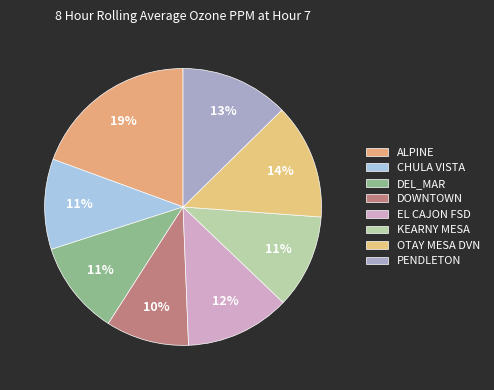

True or false: PENDLETON accounts for 13% of the total.

True